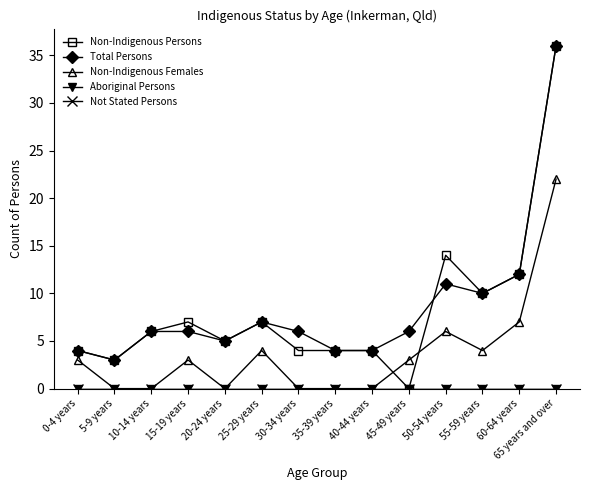

Reading right to left, transcribe all the data shown in this chart.

Non-Indigenous Persons: 65 years and over=36	60-64 years=12	55-59 years=10	50-54 years=14	45-49 years=0	40-44 years=4	35-39 years=4	30-34 years=4	25-29 years=7	20-24 years=5	15-19 years=7	10-14 years=6	5-9 years=3	0-4 years=4
Total Persons: 65 years and over=36	60-64 years=12	55-59 years=10	50-54 years=11	45-49 years=6	40-44 years=4	35-39 years=4	30-34 years=6	25-29 years=7	20-24 years=5	15-19 years=6	10-14 years=6	5-9 years=3	0-4 years=4
Non-Indigenous Females: 65 years and over=22	60-64 years=7	55-59 years=4	50-54 years=6	45-49 years=3	40-44 years=0	35-39 years=0	30-34 years=0	25-29 years=4	20-24 years=0	15-19 years=3	10-14 years=0	5-9 years=0	0-4 years=3
Aboriginal Persons: 65 years and over=0	60-64 years=0	55-59 years=0	50-54 years=0	45-49 years=0	40-44 years=0	35-39 years=0	30-34 years=0	25-29 years=0	20-24 years=0	15-19 years=0	10-14 years=0	5-9 years=0	0-4 years=0
Not Stated Persons: 65 years and over=0	60-64 years=0	55-59 years=0	50-54 years=0	45-49 years=0	40-44 years=0	35-39 years=0	30-34 years=0	25-29 years=0	20-24 years=0	15-19 years=0	10-14 years=0	5-9 years=0	0-4 years=0